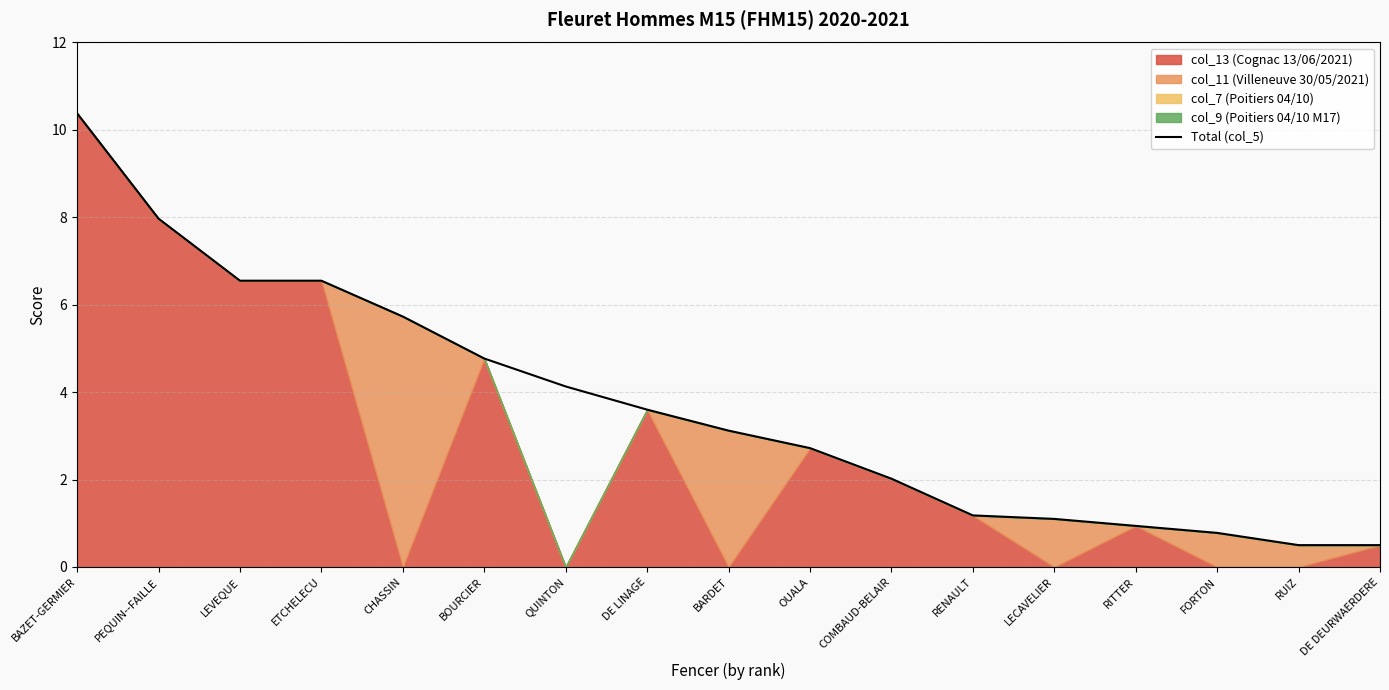

List the labels in order of value, largest first.

BAZET-GERMIER, PEQUIN--FAILLE, LEVEQUE, ETCHELECU, CHASSIN, BOURCIER, QUINTON, DE LINAGE, BARDET, OUALA, COMBAUD-BELAIR, RENAULT, LECAVELIER, RITTER, FORTON, RUIZ, DE DEURWAERDERE